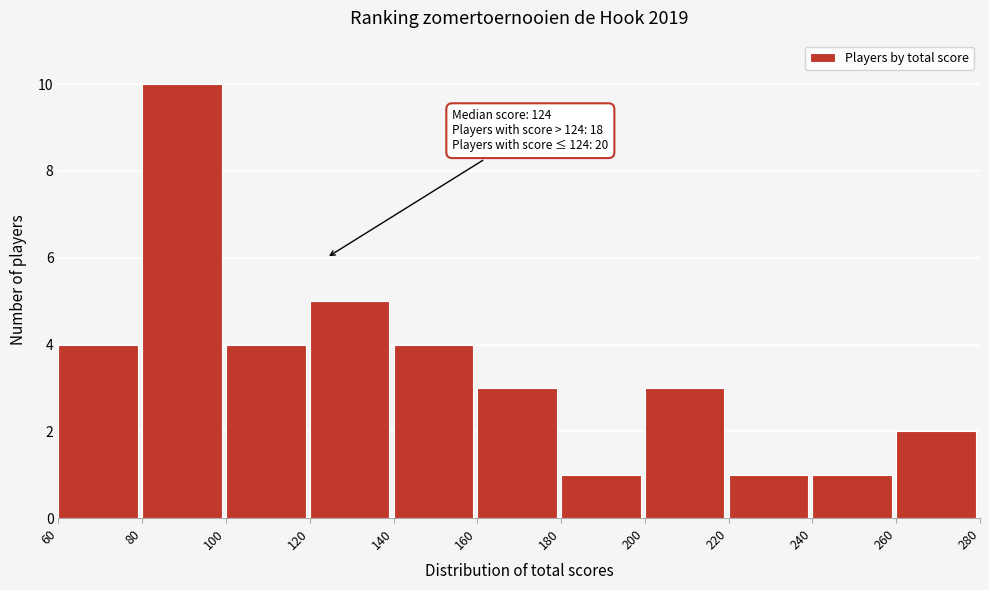

Which range on the x-axis has the tallest bar?

80 to 100